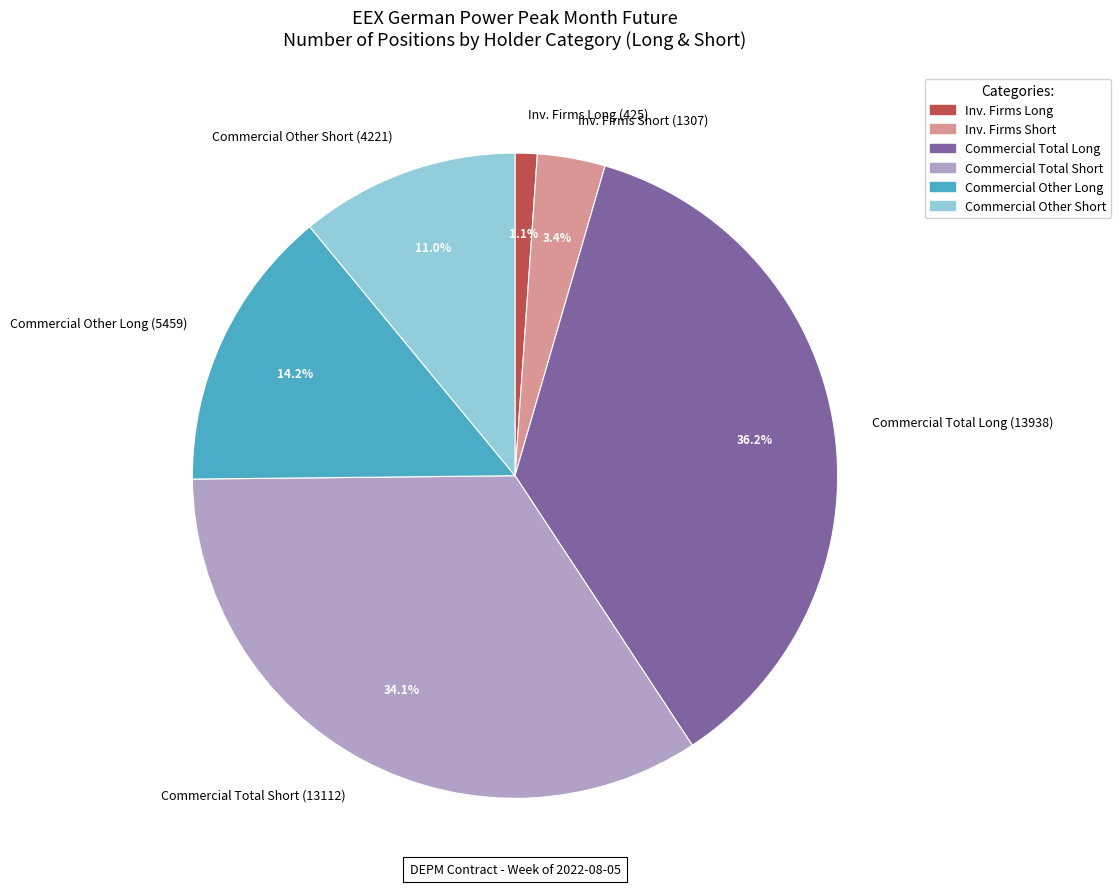

Is there any slice that represents more than half of the pie?

No